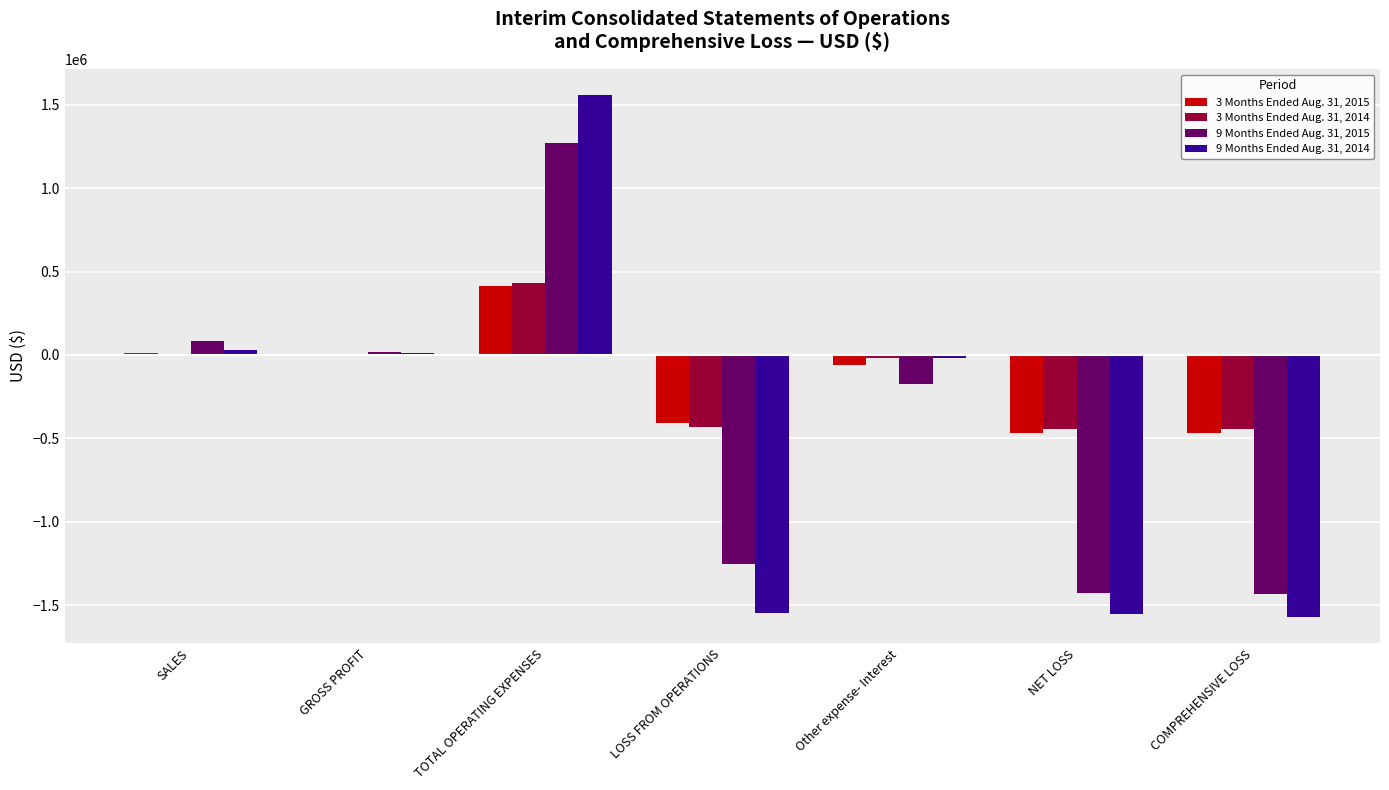

At which category is the sum across all series the highest?

TOTAL OPERATING EXPENSES